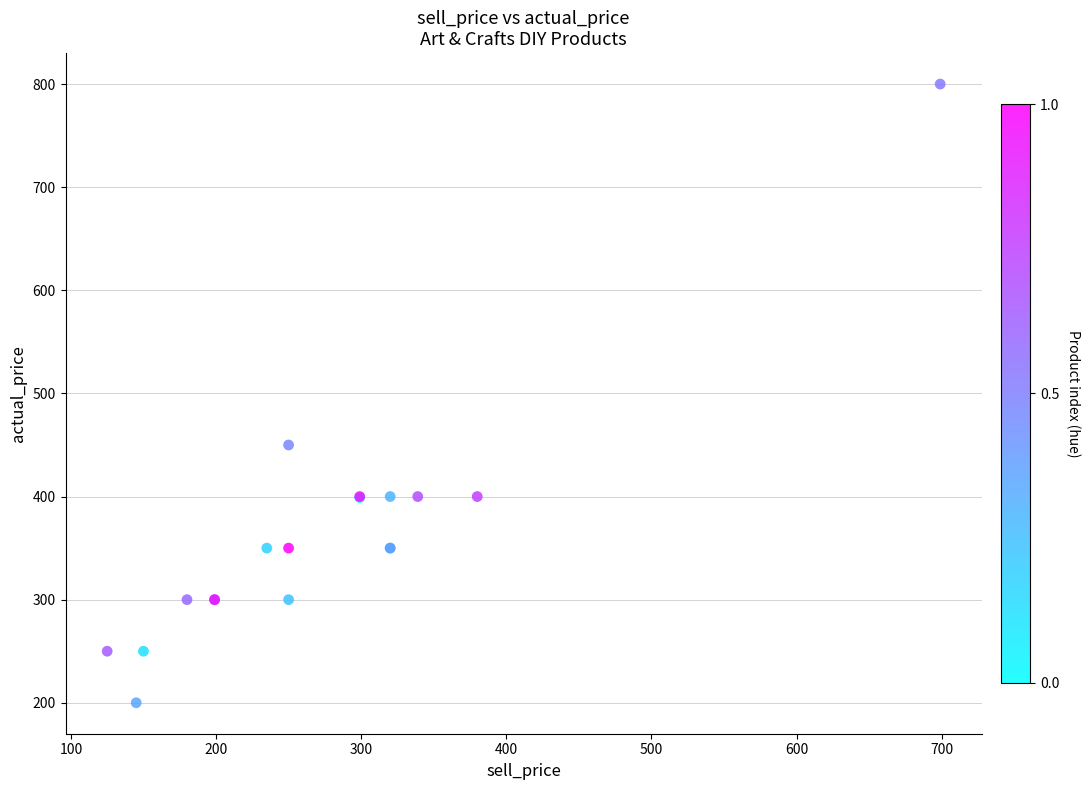

What Y value in the scatter plot is closest to 500?

450